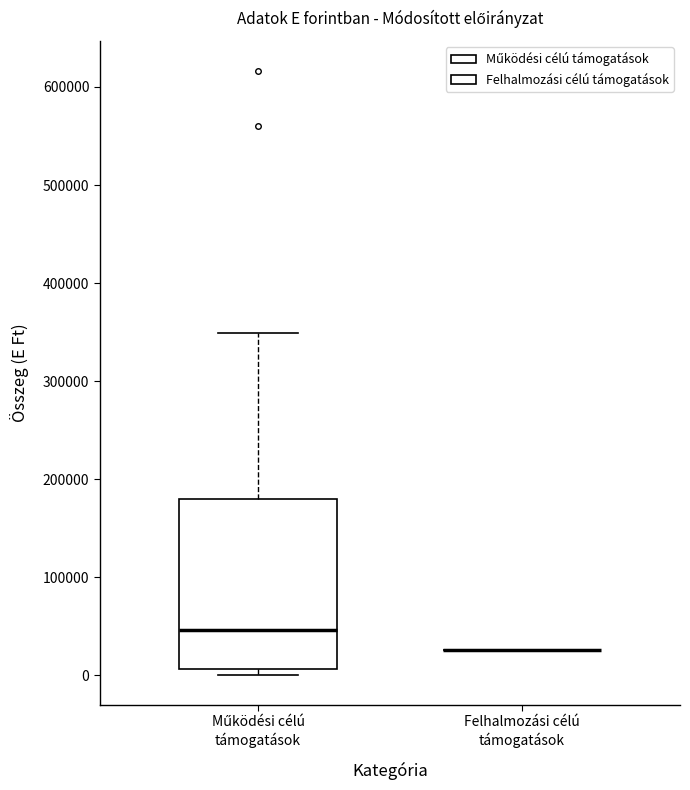

Reading left to right, read every box against the y-axis: the position of its median line, the range the box covers, and the ends of its whiskers. The values are not printed on the chart, so give them approximately, as read against the axis.

Működési célú támogatások: median 50000, box 10000 to 180000, whiskers 0 to 350000
Felhalmozási célú támogatások: box collapsed to a line at 30000, whiskers 30000 to 30000